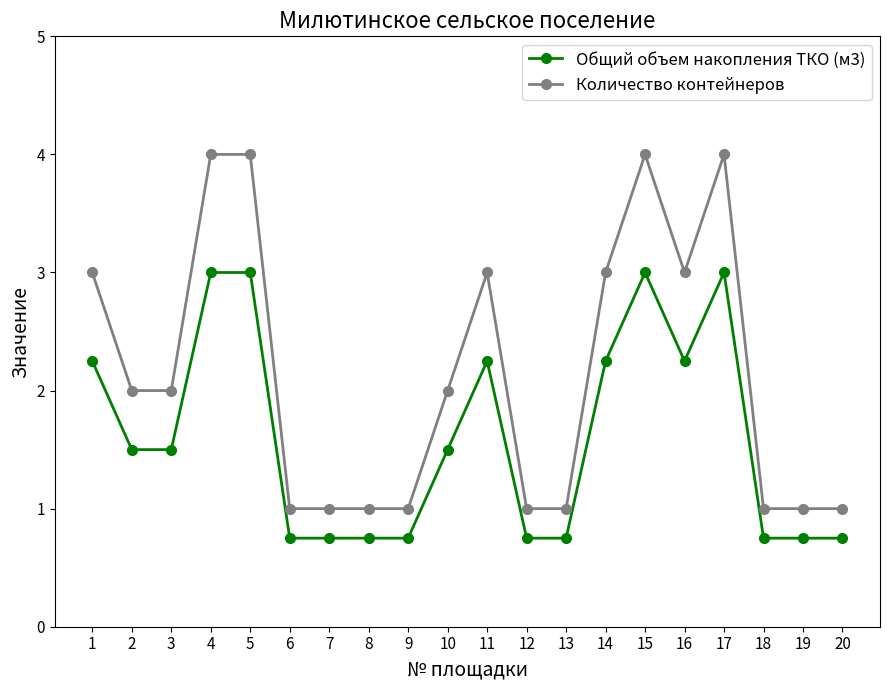

At 20, list the series in order from largest to smallest.

Количество контейнеров, Общий объем накопления ТКО (м3)